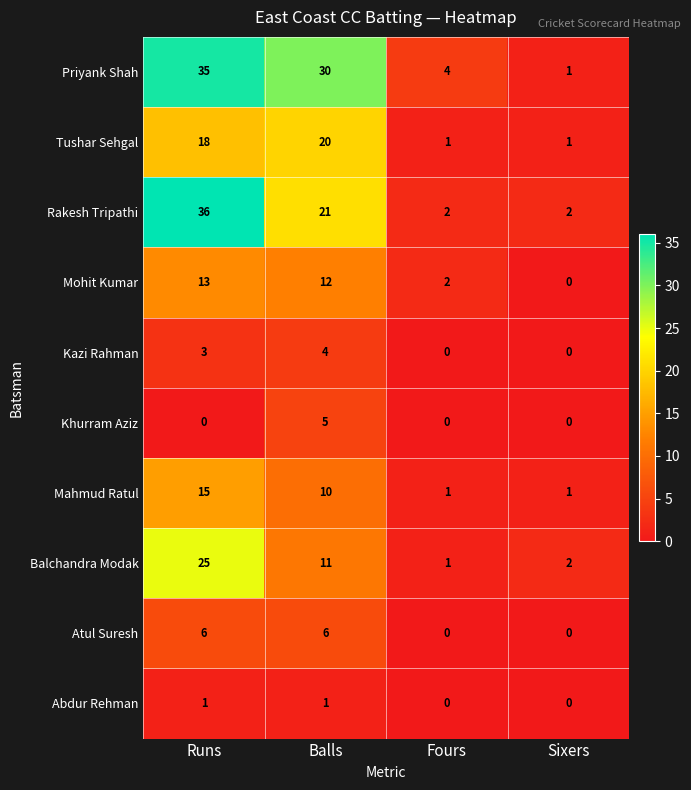

Which category has the highest value in the Khurram Aziz series?

Balls